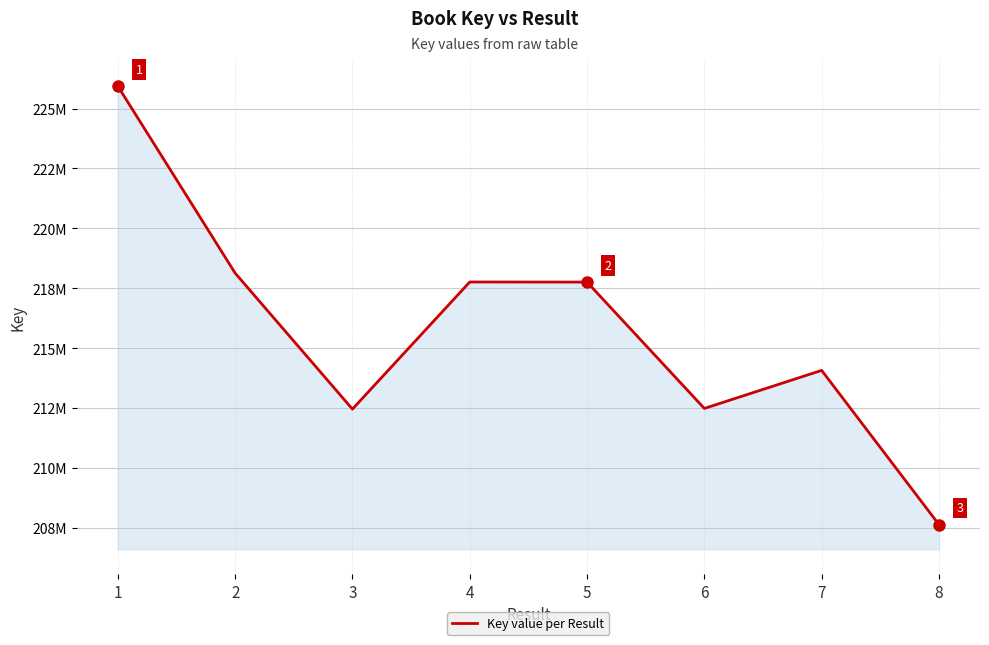

At which label is the value closest to 216784892?

5